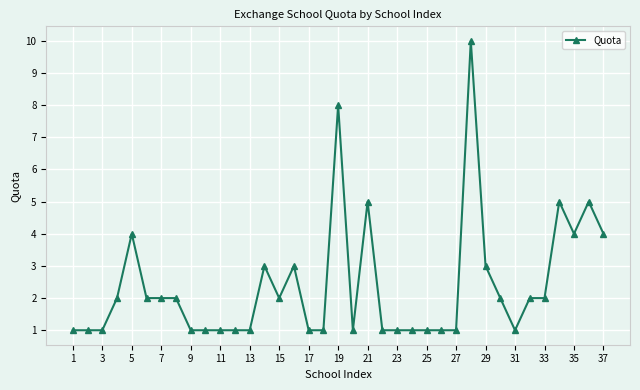

What is the difference between the maximum and minimum values?

9